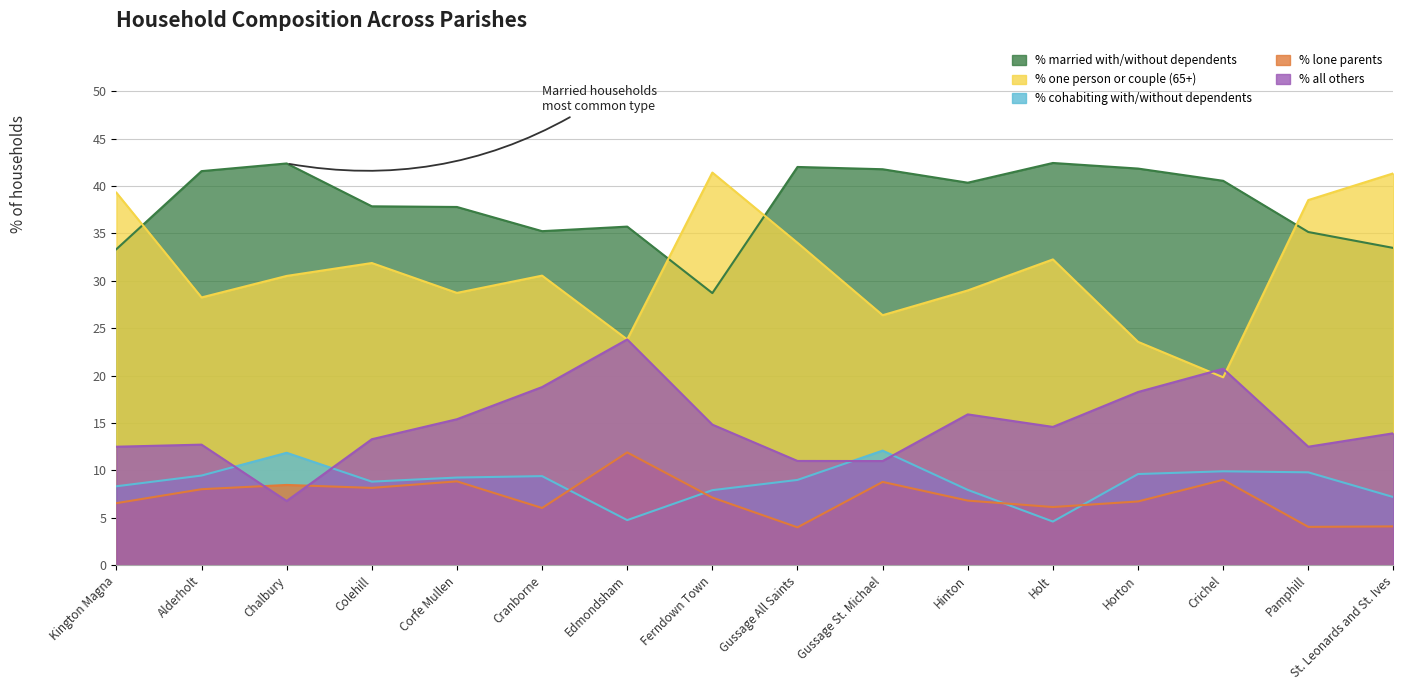

At how many categories does at least one series exceed 14?

16